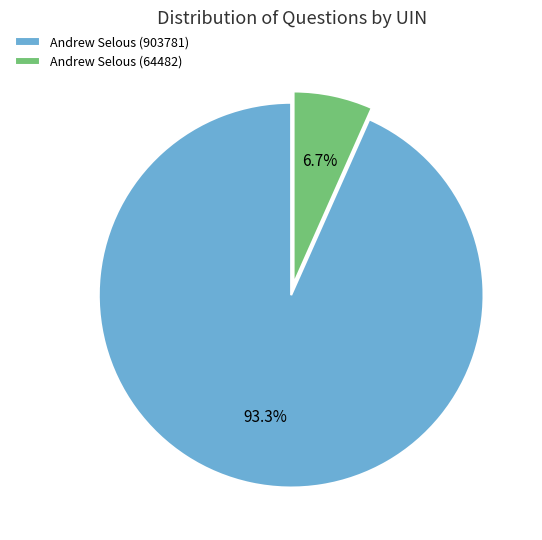

What is the majority slice?

Andrew Selous (903781)